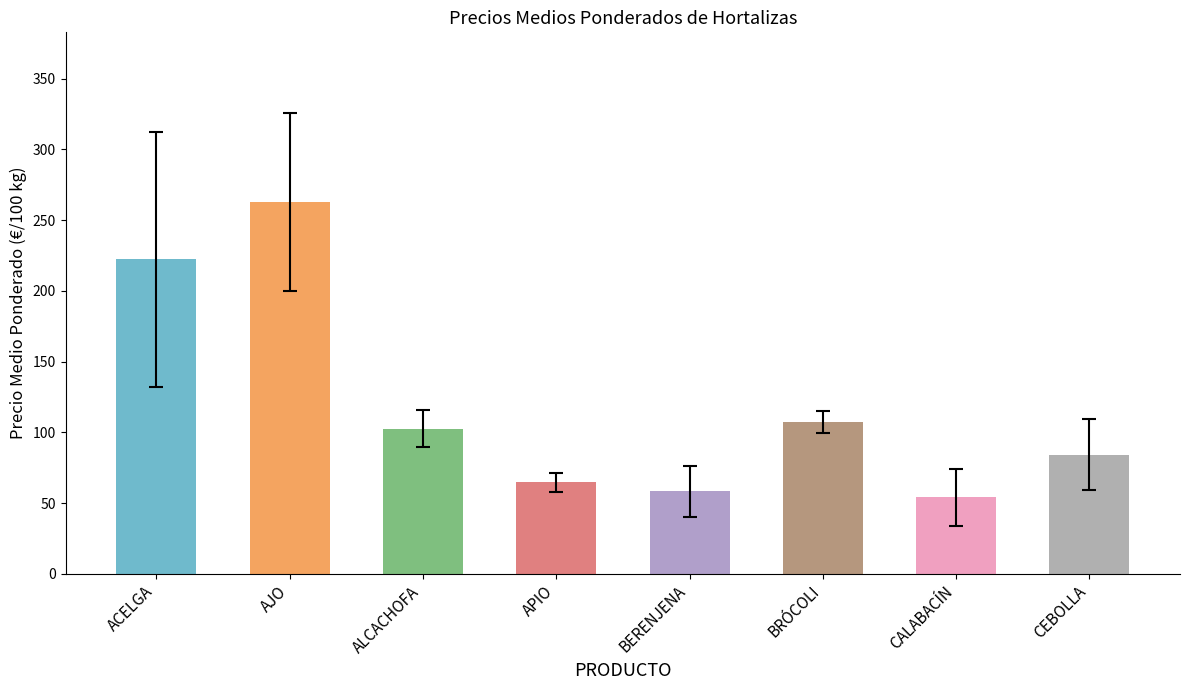

Rank the categories by value from highest to lowest.

AJO, ACELGA, BRÓCOLI, ALCACHOFA, CEBOLLA, APIO, BERENJENA, CALABACÍN